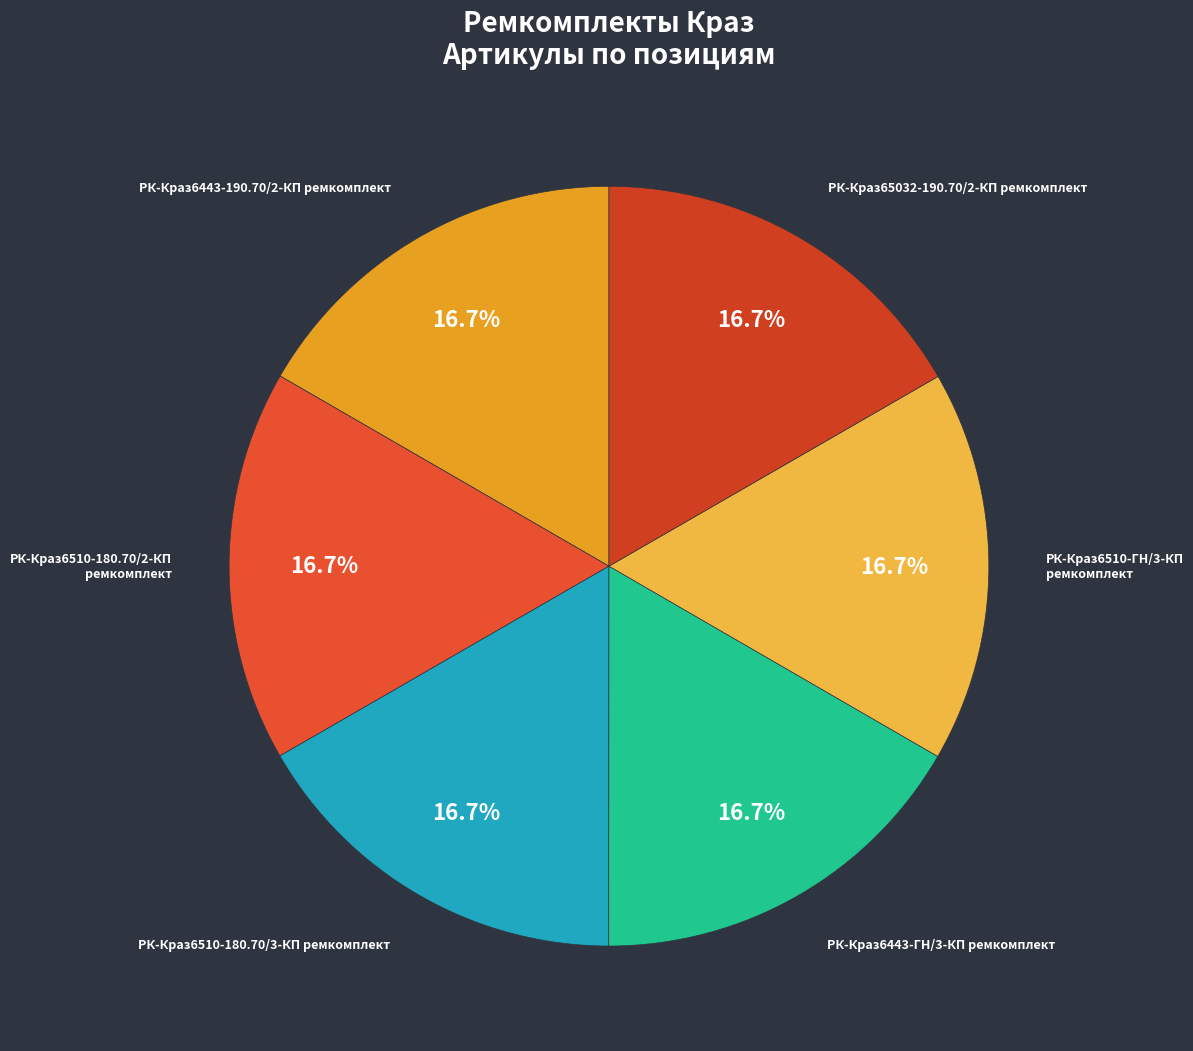

The РК-Краз6510-ГН/3-КП ремкомплект slice represents 29% of the pie. True or false?

False